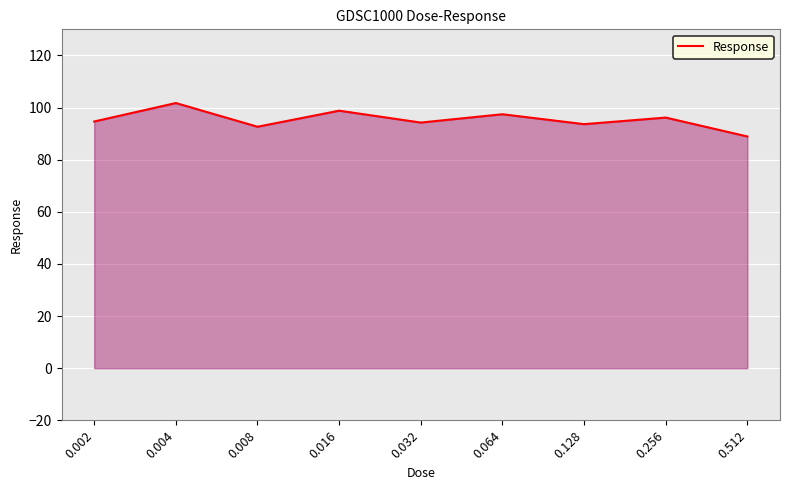

What is the difference between the maximum and minimum values?

12.8